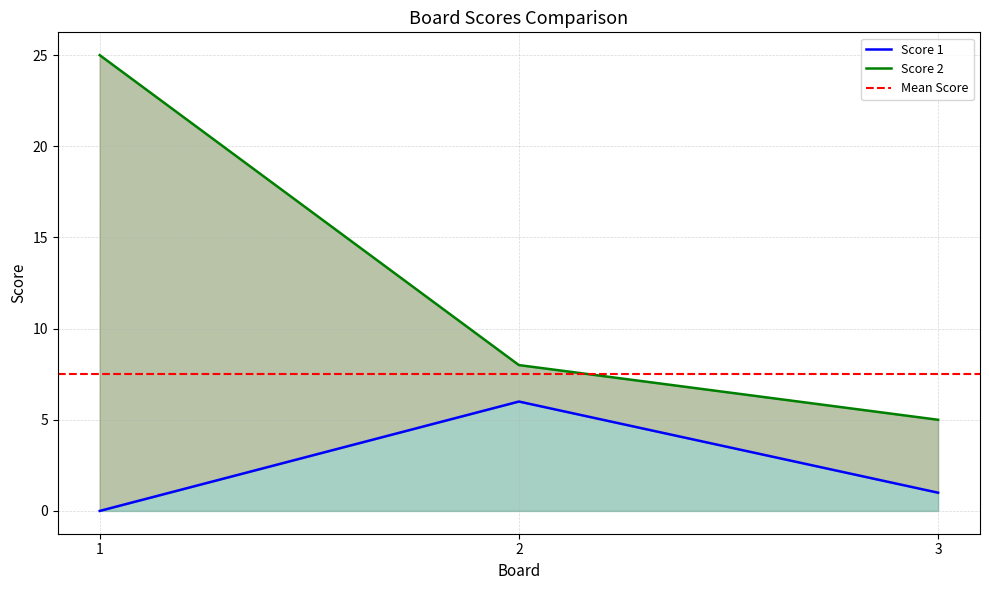

What is the value of the Score 2 point at the 2nd from the left?

8